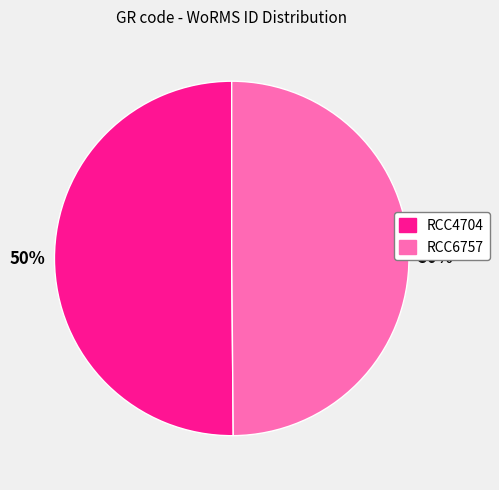

Is it true that RCC4704 is 50% of the pie?

True